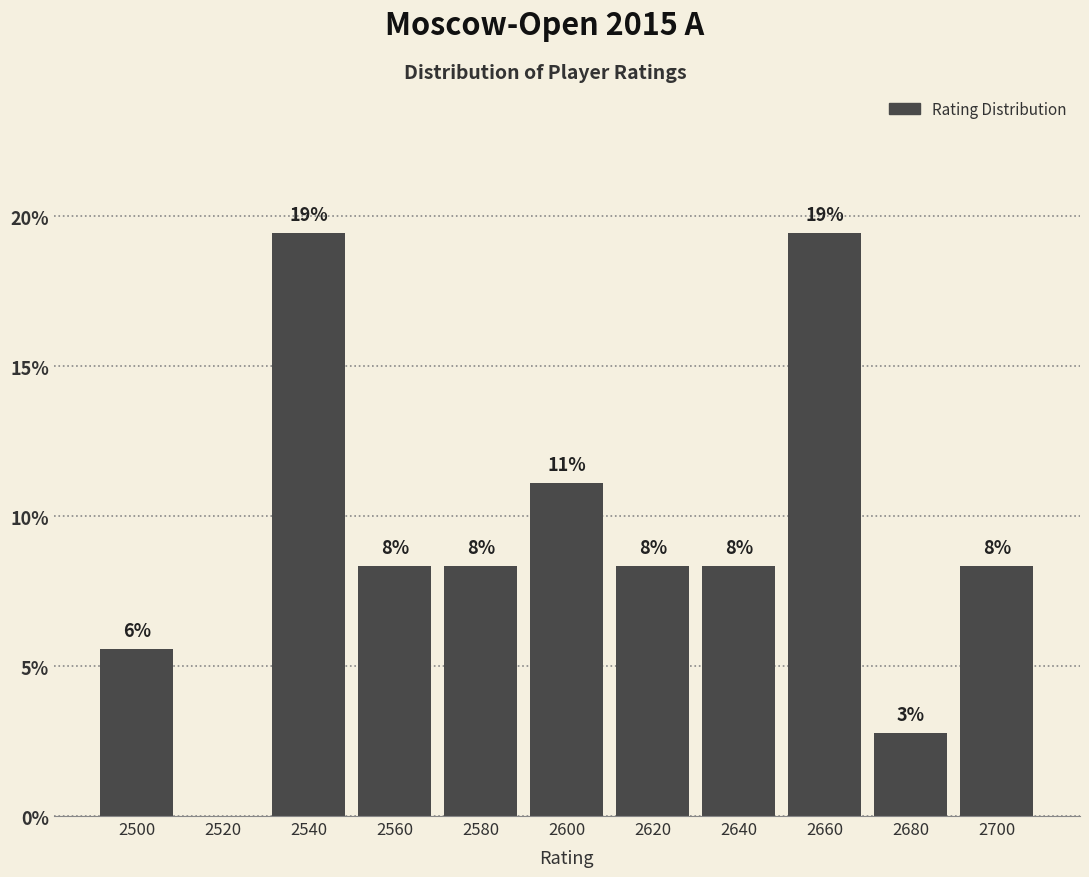

Are the bars horizontal?

No